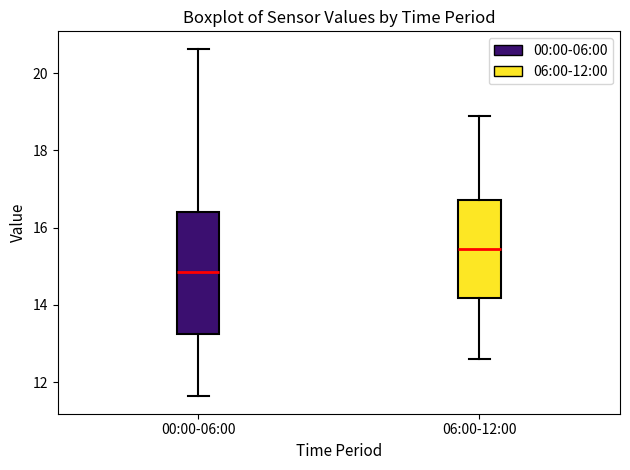

Where does the median line of the box for 00:00-06:00 sit on the y-axis? The values are not printed on the chart, so give them approximately, as read against the axis.

14.8